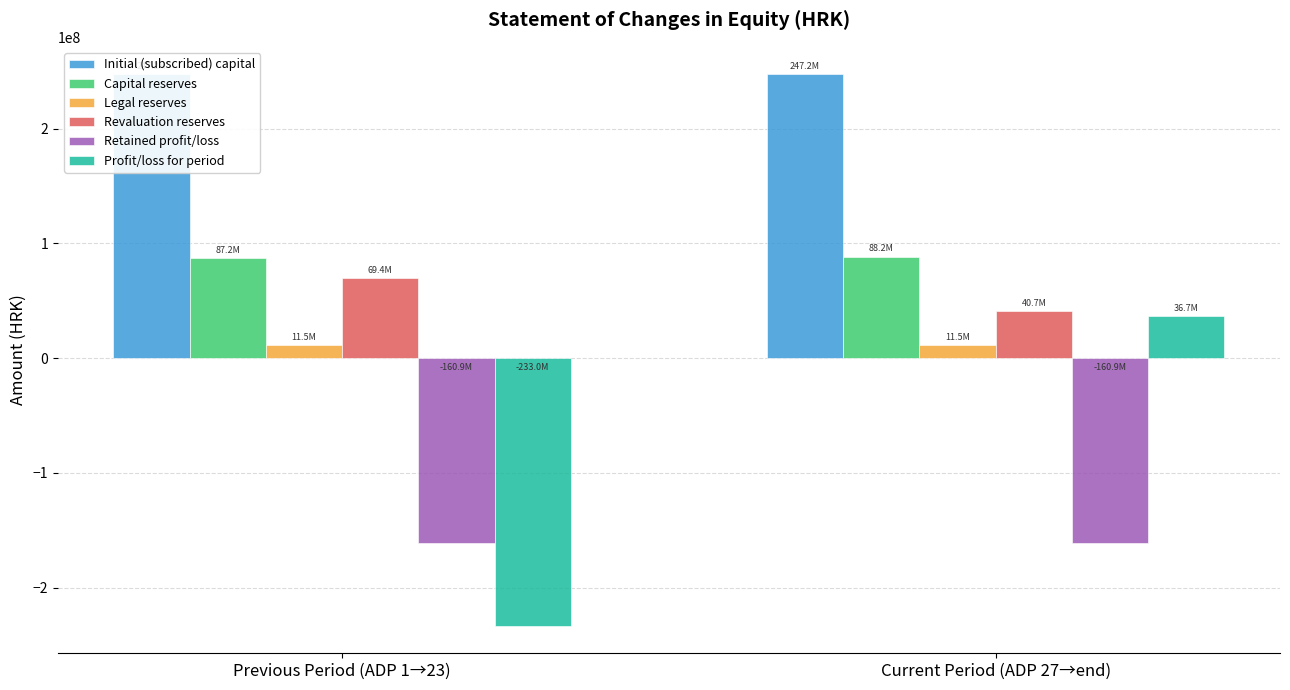

The Capital reserves series shows 126302713 at Current Period (ADP 27→end). True or false?

False